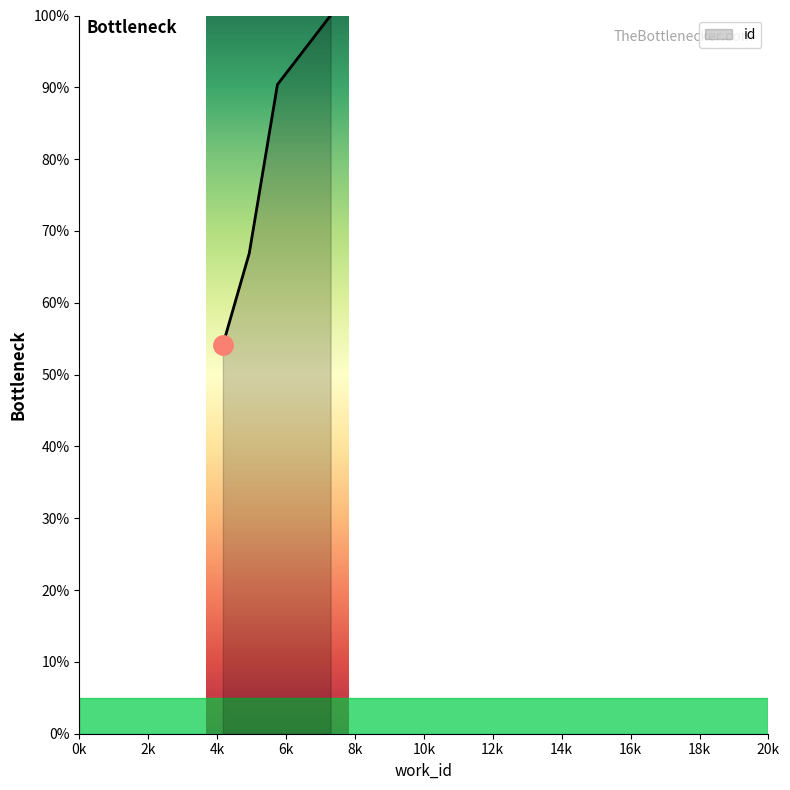

True or false: the data has more than 2 interior local peaks.

False